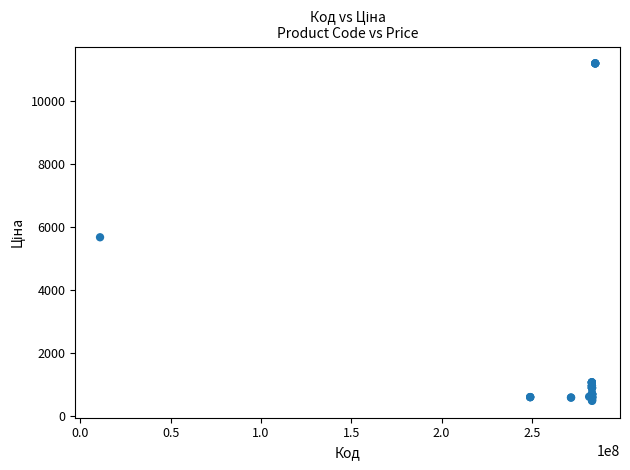

What Y value in the scatter plot is closest to 5836?

5673.8